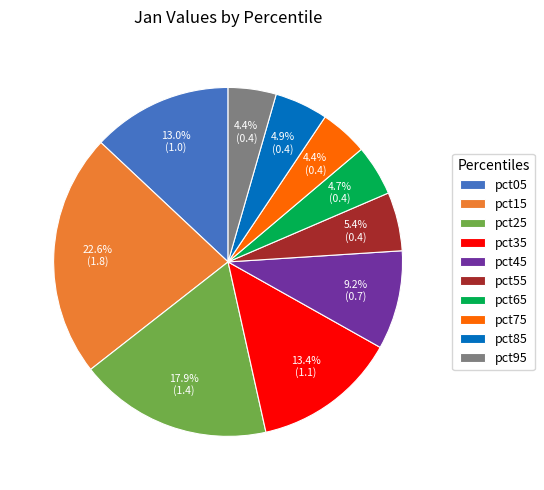

How many slices are in this pie chart?

10